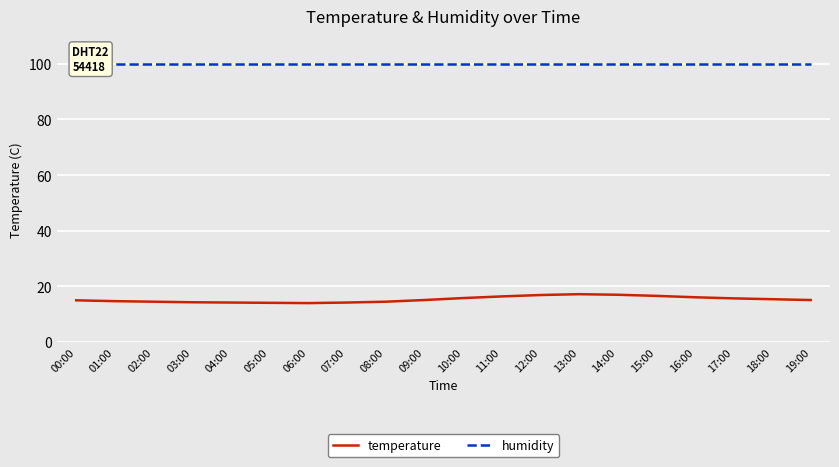

What is the total value across all series at 02:00?

114.4